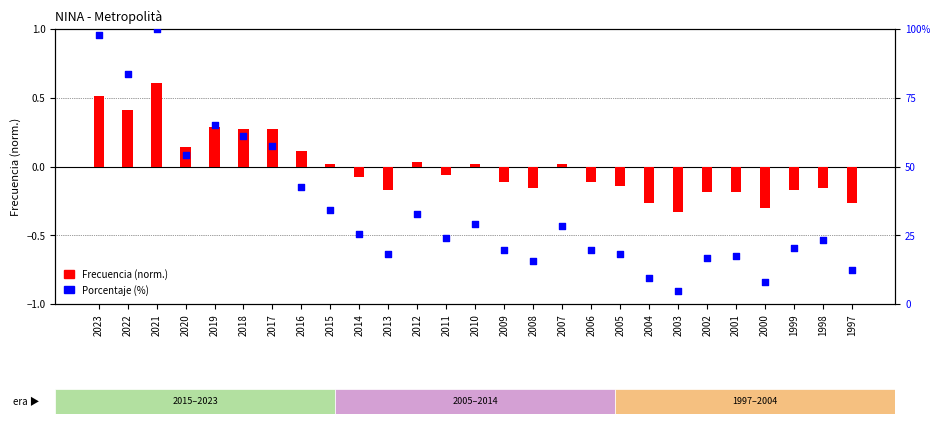

At how many categories does at least one series exceed 51?

7